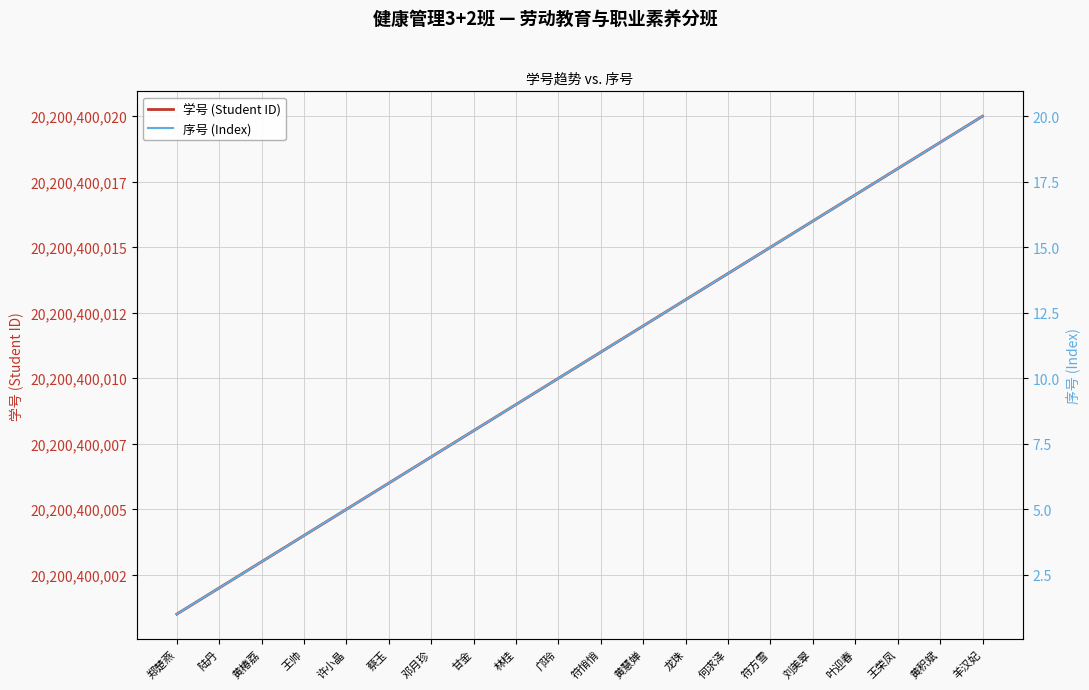

How many data points in 学号 (Student ID) are less than 20200400011?

10